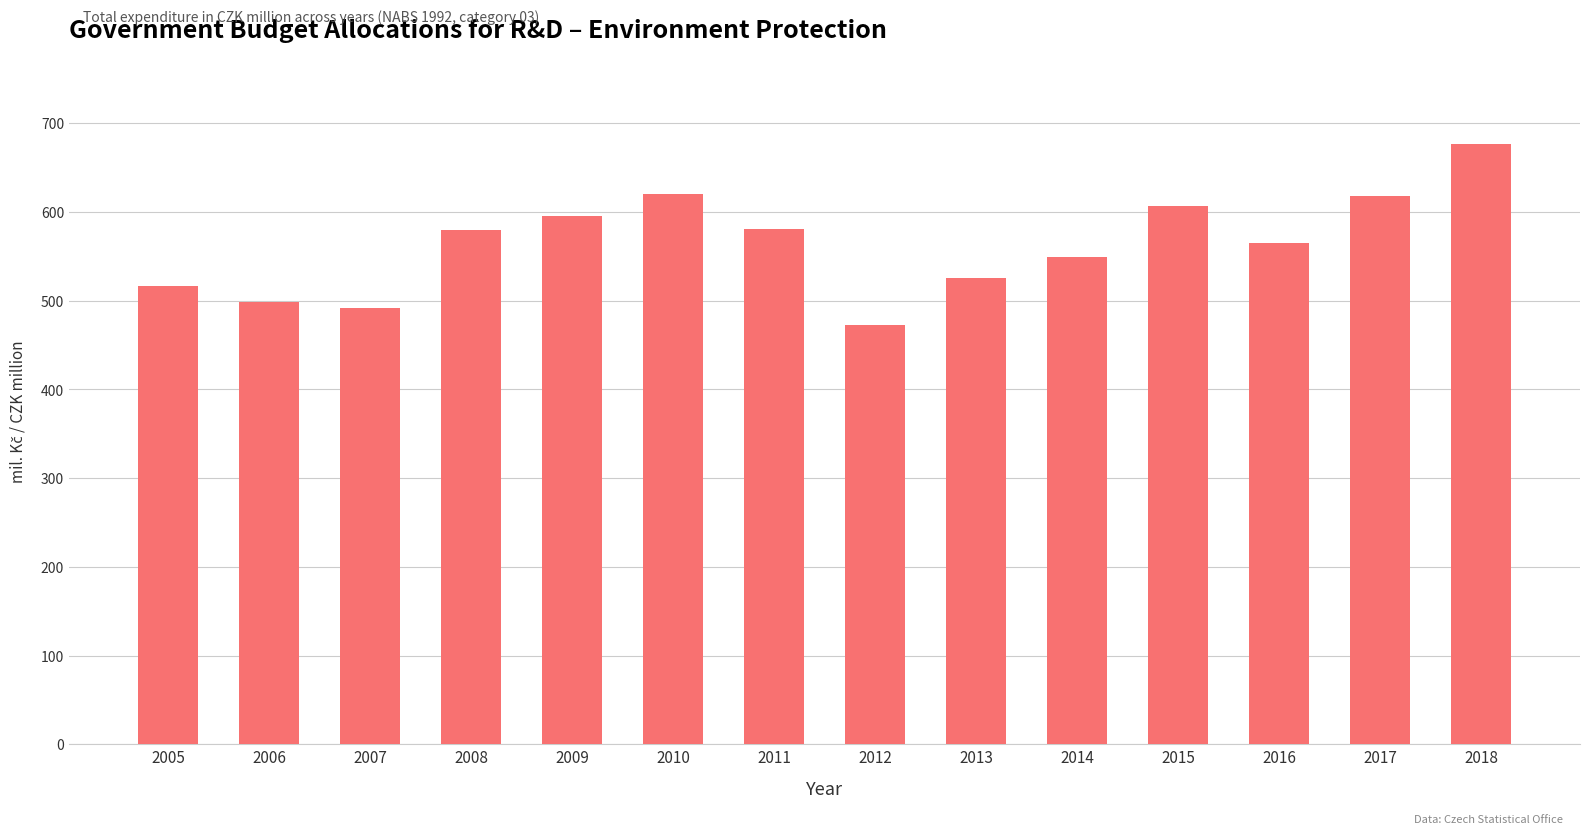

Is it true that the value at 2007 is 729.8?

False